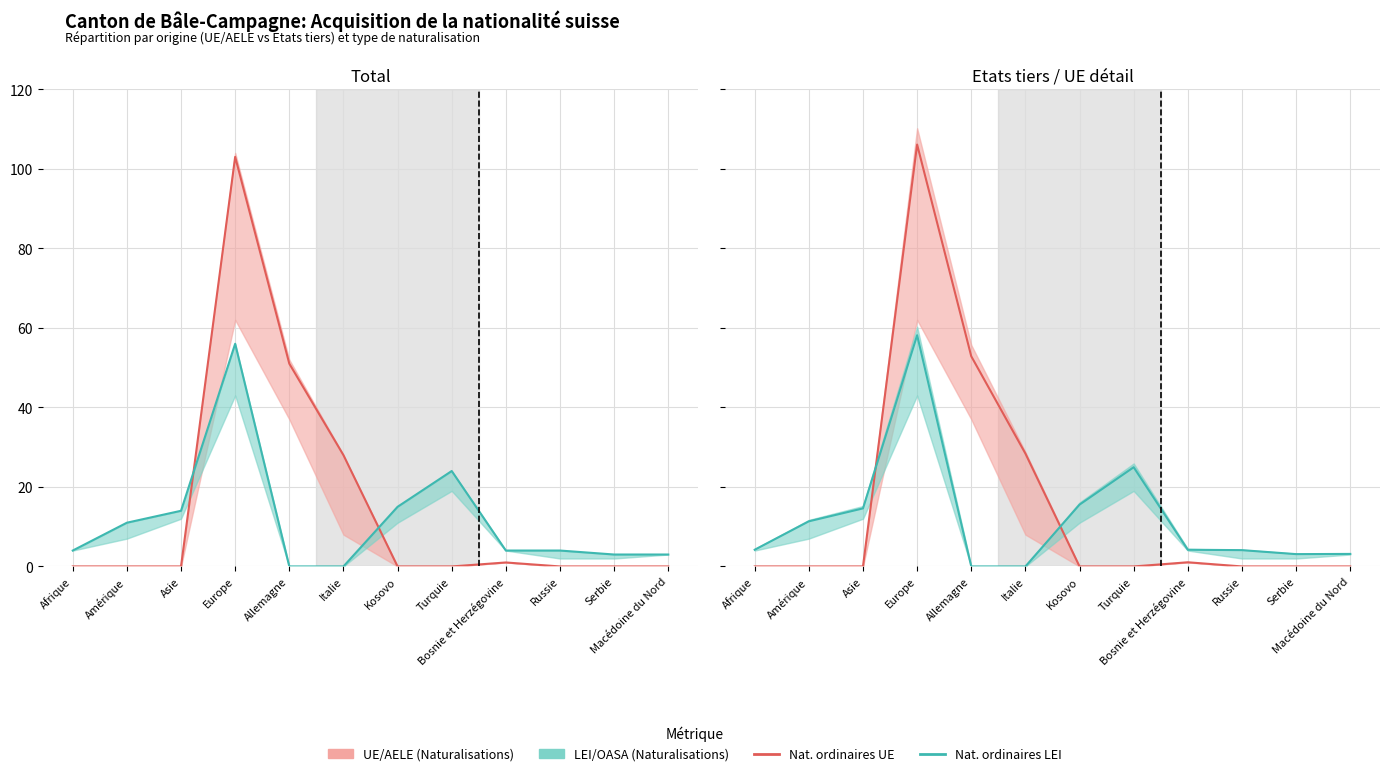

How many categories are shown in the chart?

12